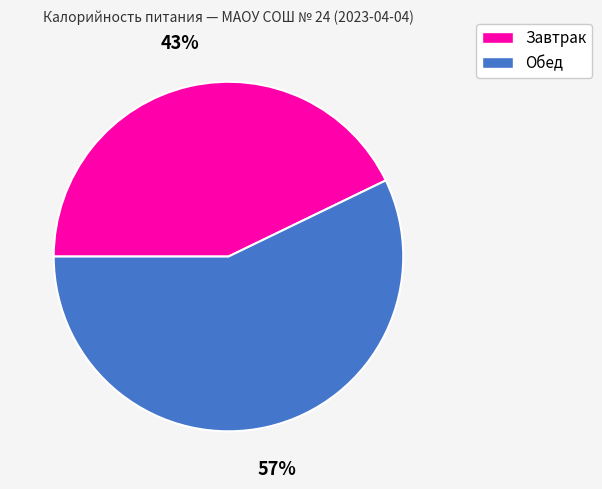

Between Завтрак and Обед, which is larger?

Обед